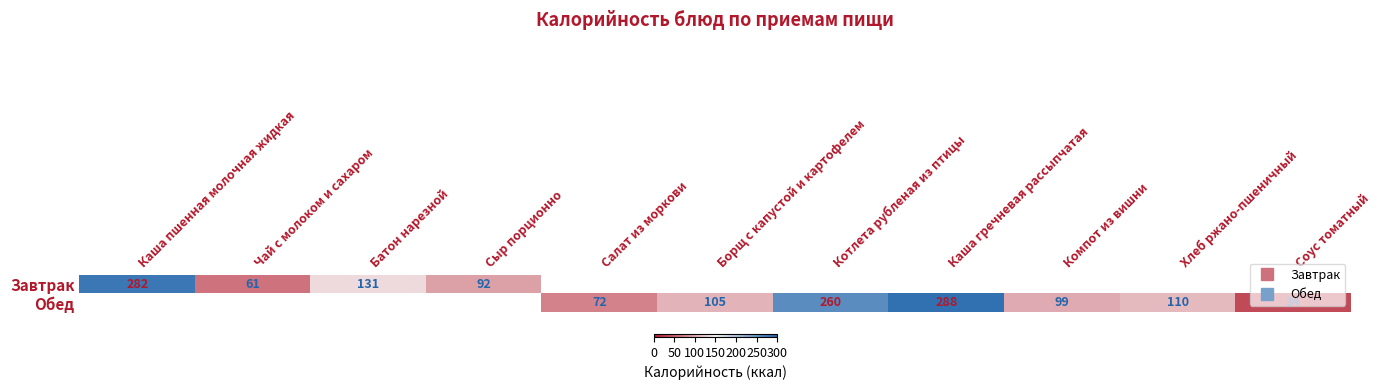

Rank the series by their average value, from lowest to highest.

Завтрак, Обед